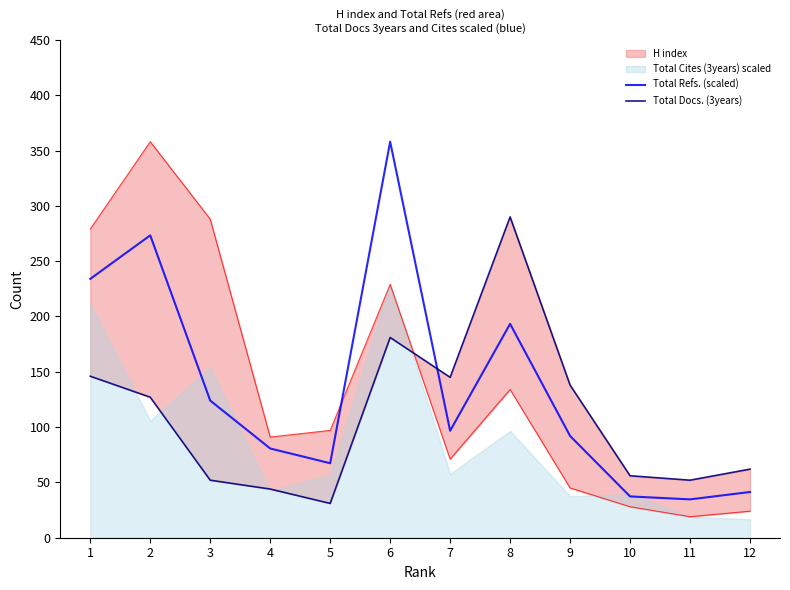

At which label does Total Refs. (scaled) reach its minimum?

11